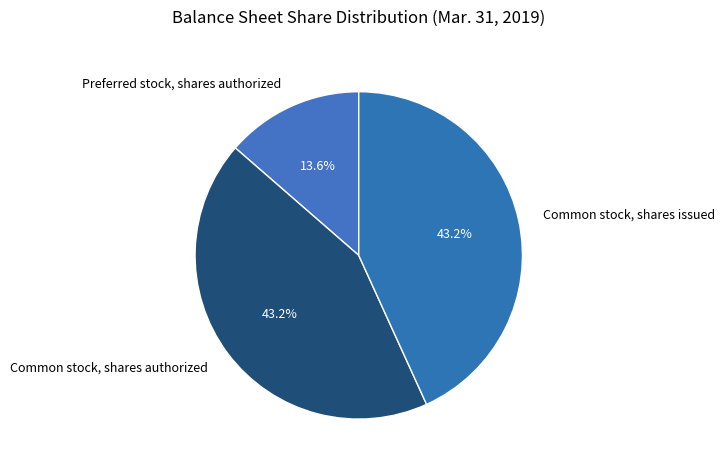

To the nearest percent, what is the average slice percentage?

33%